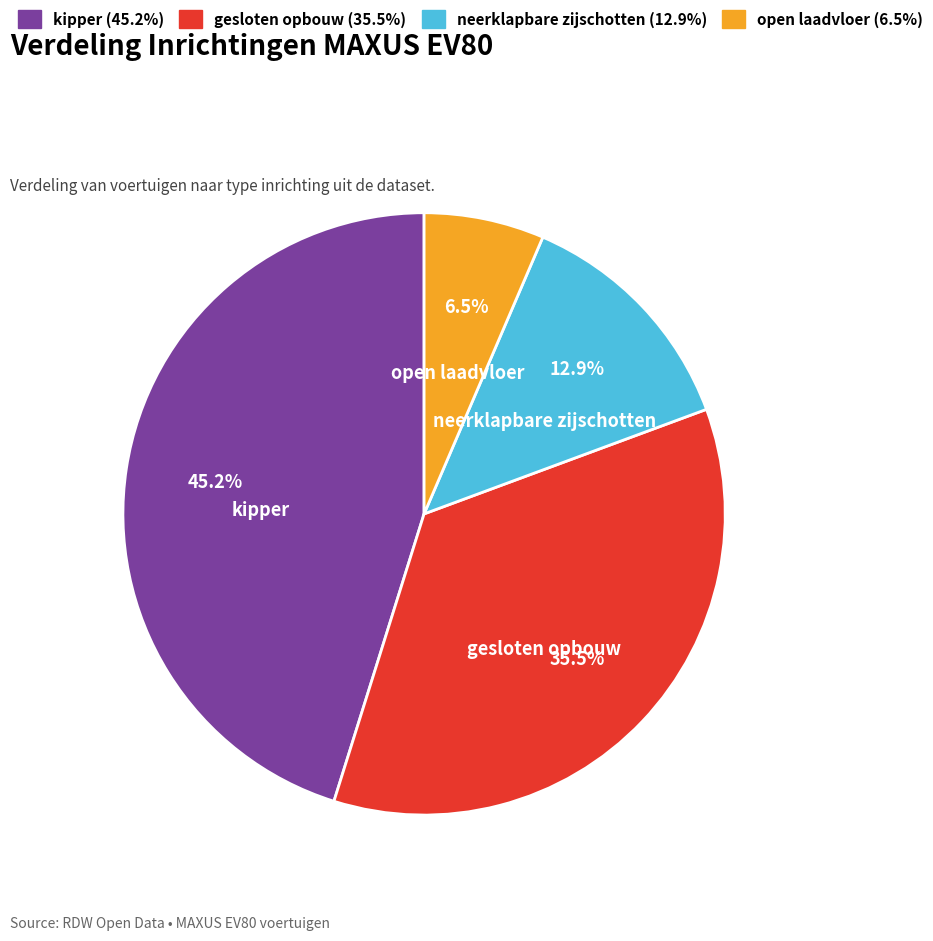

Is there a majority slice in this chart?

No